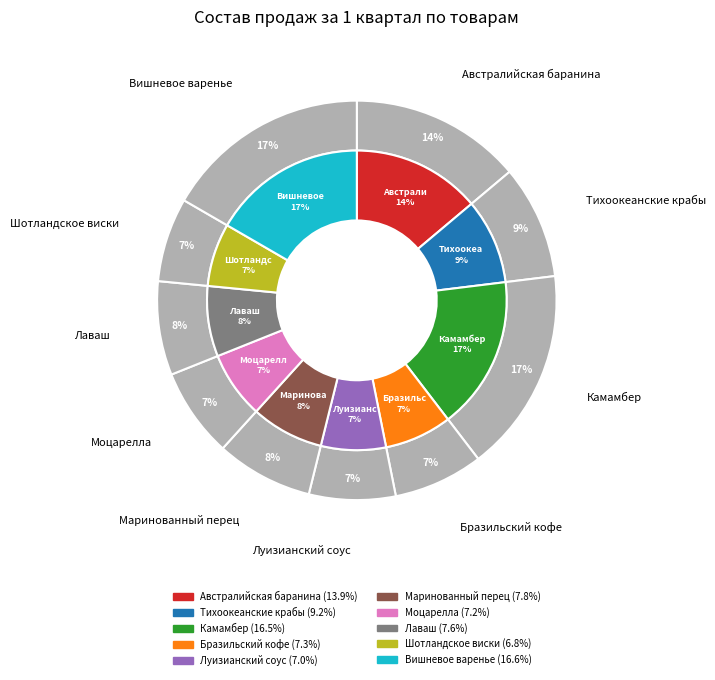

What percentage is NOT represented by Бразильский кофе?

92.7%